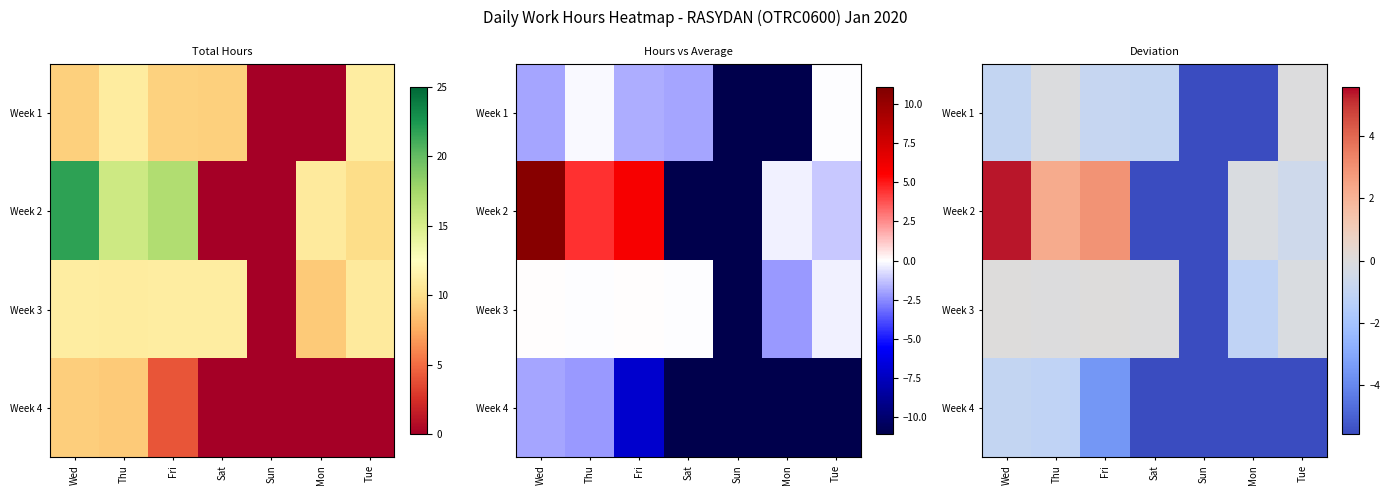

What is the difference between the Week 1 values at Wed and Sun?

4.6